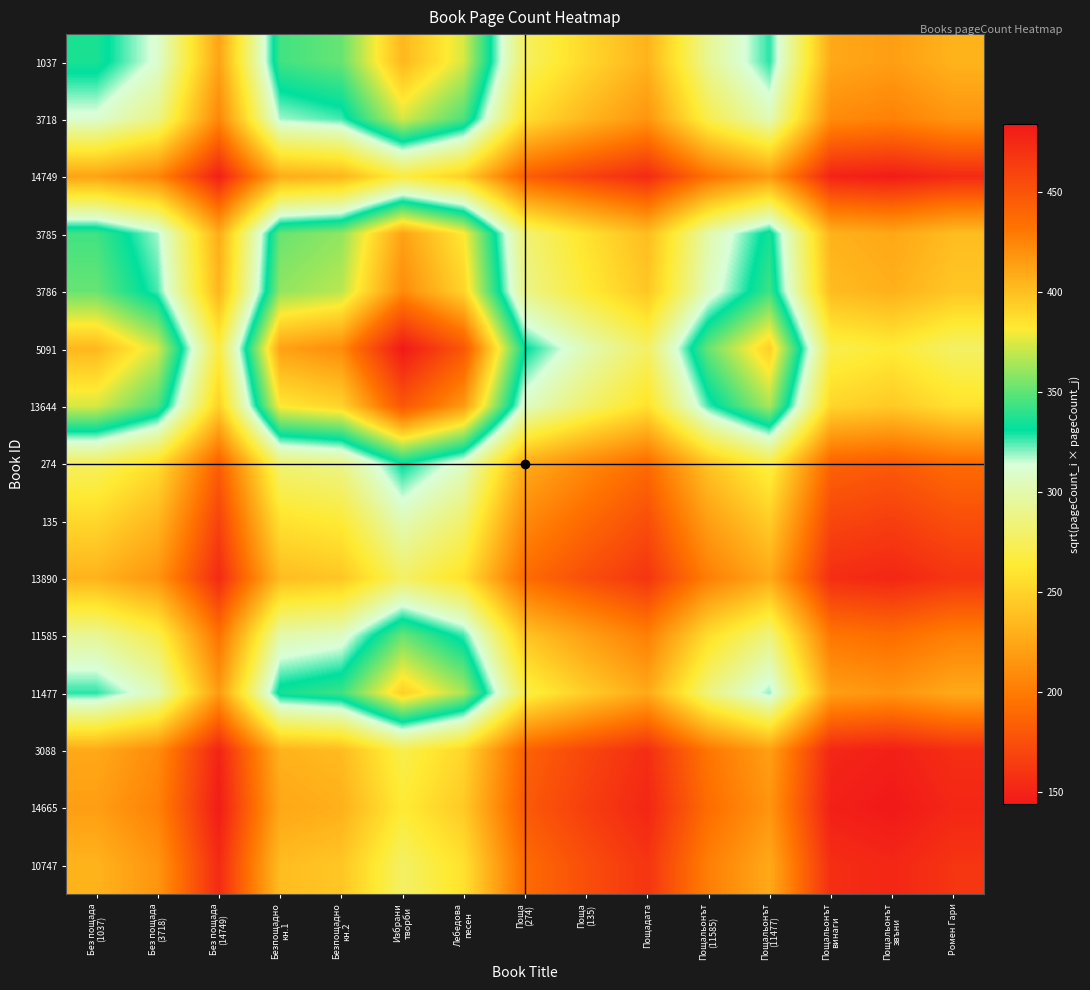

Reading left to right, what are all the values shown in this chart?

1037: Без пощада
(1037)=336.0	Без пощада
(3718)=311.1	Без пощада
(14749)=223.0	Безпощадно
кн.1=343.9	Безпощадно
кн.2=351.6	Избрани
творби=403.3	Лебедова
песен=373.9	Поща
(274)=276.8	Поща
(135)=252.7	Пощадата=231.9	Пощальонът
(11585)=293.3	Пощальонът
(11477)=327.9	Пощальонът
винаги=226.0	Пощальонът
звъни=220.0	Ромен Гари=231.9
3718: Без пощада
(1037)=311.1	Без пощада
(3718)=288.0	Без пощада
(14749)=206.5	Безпощадно
кн.1=318.4	Безпощадно
кн.2=325.6	Избрани
творби=373.4	Лебедова
песен=346.1	Поща
(274)=256.2	Поща
(135)=233.9	Пощадата=214.7	Пощальонът
(11585)=271.5	Пощальонът
(11477)=303.6	Пощальонът
винаги=209.2	Пощальонът
звъни=203.6	Ромен Гари=214.7
14749: Без пощада
(1037)=223.0	Без пощада
(3718)=206.5	Без пощада
(14749)=148.0	Безпощадно
кн.1=228.2	Безпощадно
кн.2=233.4	Избрани
творби=267.6	Лебедова
песен=248.1	Поща
(274)=183.7	Поща
(135)=167.7	Пощадата=153.9	Пощальонът
(11585)=194.6	Пощальонът
(11477)=217.6	Пощальонът
винаги=150.0	Пощальонът
звъни=146.0	Ромен Гари=153.9
3785: Без пощада
(1037)=343.9	Без пощада
(3718)=318.4	Без пощада
(14749)=228.2	Безпощадно
кн.1=352.0	Безпощадно
кн.2=359.9	Избрани
творби=412.8	Лебедова
песен=382.7	Поща
(274)=283.3	Поща
(135)=258.6	Пощадата=237.3	Пощальонът
(11585)=300.2	Пощальонът
(11477)=335.6	Пощальонът
винаги=231.3	Пощальонът
звъни=225.1	Ромен Гари=237.3
3786: Без пощада
(1037)=351.6	Без пощада
(3718)=325.6	Без пощада
(14749)=233.4	Безпощадно
кн.1=359.9	Безпощадно
кн.2=368.0	Избрани
творби=422.0	Лебедова
песен=391.3	Поща
(274)=289.7	Поща
(135)=264.4	Пощадата=242.7	Пощальонът
(11585)=306.9	Пощальонът
(11477)=343.2	Пощальонът
винаги=236.5	Пощальонът
звъни=230.2	Ромен Гари=242.7
5091: Без пощада
(1037)=403.3	Без пощада
(3718)=373.4	Без пощада
(14749)=267.6	Безпощадно
кн.1=412.8	Безпощадно
кн.2=422.0	Избрани
творби=484.0	Лебедова
песен=448.7	Поща
(274)=332.2	Поща
(135)=303.2	Пощадата=278.3	Пощальонът
(11585)=352.0	Пощальонът
(11477)=393.5	Пощальонът
винаги=271.2	Пощальонът
звъни=264.0	Ромен Гари=278.3
13644: Без пощада
(1037)=373.9	Без пощада
(3718)=346.1	Без пощада
(14749)=248.1	Безпощадно
кн.1=382.7	Безпощадно
кн.2=391.3	Избрани
творби=448.7	Лебедова
песен=416.0	Поща
(274)=308.0	Поща
(135)=281.1	Пощадата=258.0	Пощальонът
(11585)=326.3	Пощальонът
(11477)=364.9	Пощальонът
винаги=251.5	Пощальонът
звъни=244.8	Ромен Гари=258.0
274: Без пощада
(1037)=276.8	Без пощада
(3718)=256.2	Без пощада
(14749)=183.7	Безпощадно
кн.1=283.3	Безпощадно
кн.2=289.7	Избрани
творби=332.2	Лебедова
песен=308.0	Поща
(274)=228.0	Поща
(135)=208.1	Пощадата=191.0	Пощальонът
(11585)=241.6	Пощальонът
(11477)=270.1	Пощальонът
винаги=186.2	Пощальонът
звъни=181.2	Ромен Гари=191.0
135: Без пощада
(1037)=252.7	Без пощада
(3718)=233.9	Без пощада
(14749)=167.7	Безпощадно
кн.1=258.6	Безпощадно
кн.2=264.4	Избрани
творби=303.2	Лебедова
песен=281.1	Поща
(274)=208.1	Поща
(135)=190.0	Пощадата=174.4	Пощальонът
(11585)=220.5	Пощальонът
(11477)=246.6	Пощальонът
винаги=169.9	Пощальонът
звъни=165.4	Ромен Гари=174.4
13890: Без пощада
(1037)=231.9	Без пощада
(3718)=214.7	Без пощада
(14749)=153.9	Безпощадно
кн.1=237.3	Безпощадно
кн.2=242.7	Избрани
творби=278.3	Лебедова
песен=258.0	Поща
(274)=191.0	Поща
(135)=174.4	Пощадата=160.0	Пощальонът
(11585)=202.4	Пощальонът
(11477)=226.3	Пощальонът
винаги=155.9	Пощальонът
звъни=151.8	Ромен Гари=160.0
11585: Без пощада
(1037)=293.3	Без пощада
(3718)=271.5	Без пощада
(14749)=194.6	Безпощадно
кн.1=300.2	Безпощадно
кн.2=306.9	Избрани
творби=352.0	Лебедова
песен=326.3	Поща
(274)=241.6	Поща
(135)=220.5	Пощадата=202.4	Пощальонът
(11585)=256.0	Пощальонът
(11477)=286.2	Пощальонът
винаги=197.3	Пощальонът
звъни=192.0	Ромен Гари=202.4
11477: Без пощада
(1037)=327.9	Без пощада
(3718)=303.6	Без пощада
(14749)=217.6	Безпощадно
кн.1=335.6	Безпощадно
кн.2=343.2	Избрани
творби=393.5	Лебедова
песен=364.9	Поща
(274)=270.1	Поща
(135)=246.6	Пощадата=226.3	Пощальонът
(11585)=286.2	Пощальонът
(11477)=320.0	Пощальонът
винаги=220.5	Пощальонът
звъни=214.7	Ромен Гари=226.3
3088: Без пощада
(1037)=226.0	Без пощада
(3718)=209.2	Без пощада
(14749)=150.0	Безпощадно
кн.1=231.3	Безпощадно
кн.2=236.5	Избрани
творби=271.2	Лебедова
песен=251.5	Поща
(274)=186.2	Поща
(135)=169.9	Пощадата=155.9	Пощальонът
(11585)=197.3	Пощальонът
(11477)=220.5	Пощальонът
винаги=152.0	Пощальонът
звъни=147.9	Ромен Гари=155.9
14665: Без пощада
(1037)=220.0	Без пощада
(3718)=203.6	Без пощада
(14749)=146.0	Безпощадно
кн.1=225.1	Безпощадно
кн.2=230.2	Избрани
творби=264.0	Лебедова
песен=244.8	Поща
(274)=181.2	Поща
(135)=165.4	Пощадата=151.8	Пощальонът
(11585)=192.0	Пощальонът
(11477)=214.7	Пощальонът
винаги=147.9	Пощальонът
звъни=144.0	Ромен Гари=151.8
10747: Без пощада
(1037)=231.9	Без пощада
(3718)=214.7	Без пощада
(14749)=153.9	Безпощадно
кн.1=237.3	Безпощадно
кн.2=242.7	Избрани
творби=278.3	Лебедова
песен=258.0	Поща
(274)=191.0	Поща
(135)=174.4	Пощадата=160.0	Пощальонът
(11585)=202.4	Пощальонът
(11477)=226.3	Пощальонът
винаги=155.9	Пощальонът
звъни=151.8	Ромен Гари=160.0